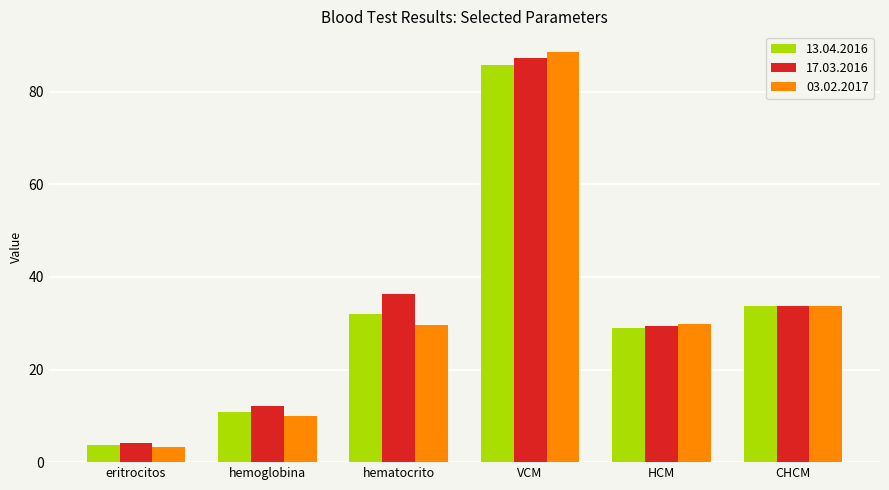

Which series has the largest range (max minus min)?

03.02.2017